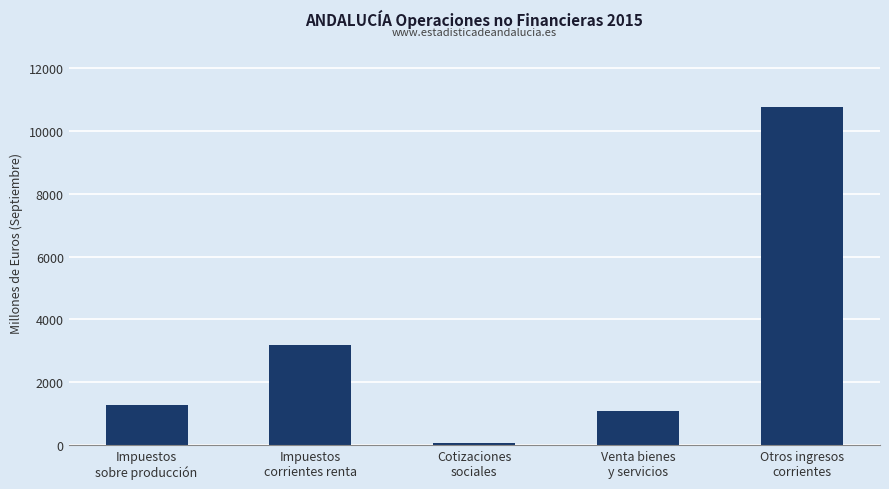

Reading left to right, what are all the values shown in this chart?

1265	3202	49	1076	10780